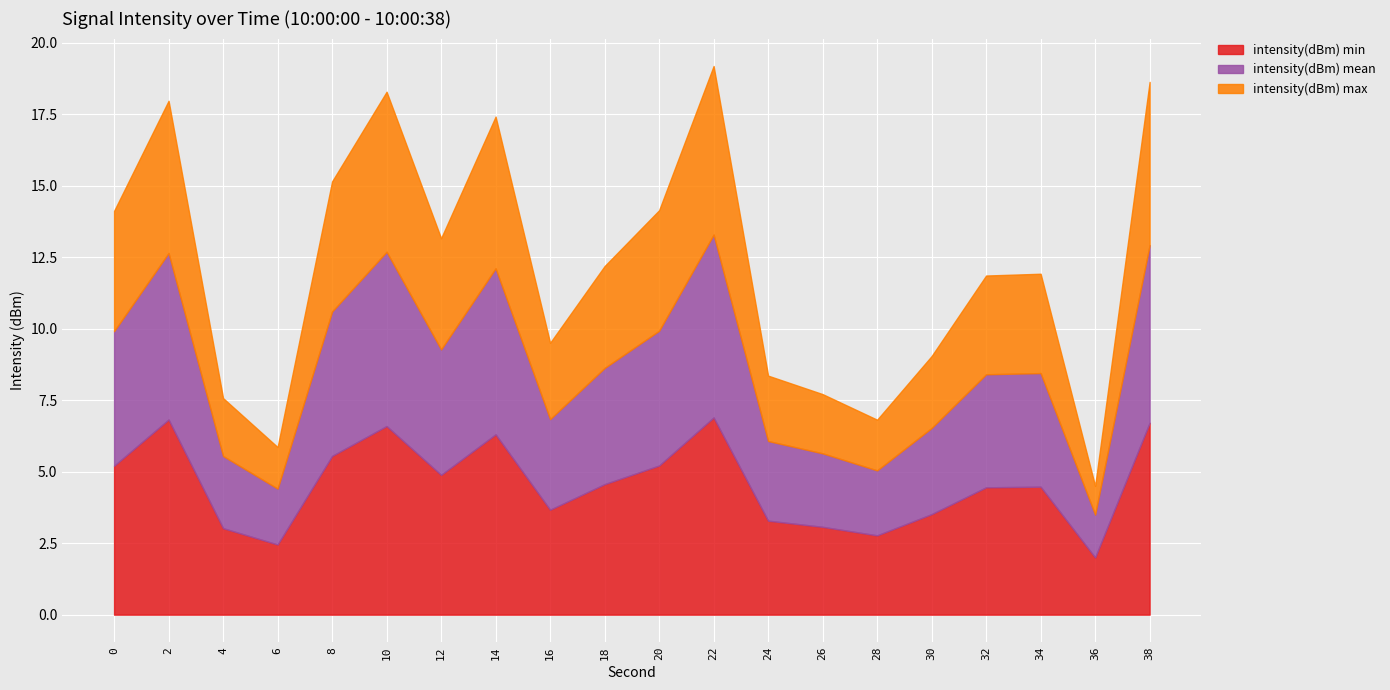

What is the total value across all series at 26?

7.7